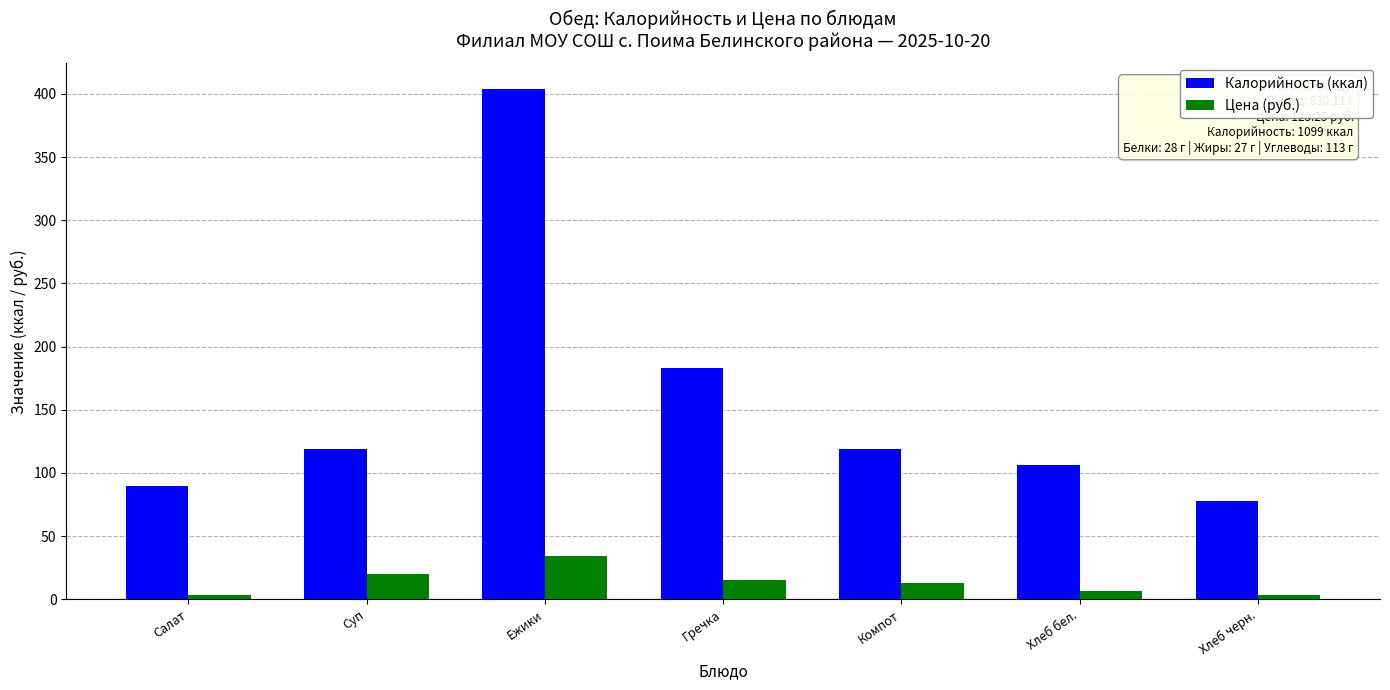

What are all the series names shown in the legend?

Калорийность (ккал), Цена (руб.)